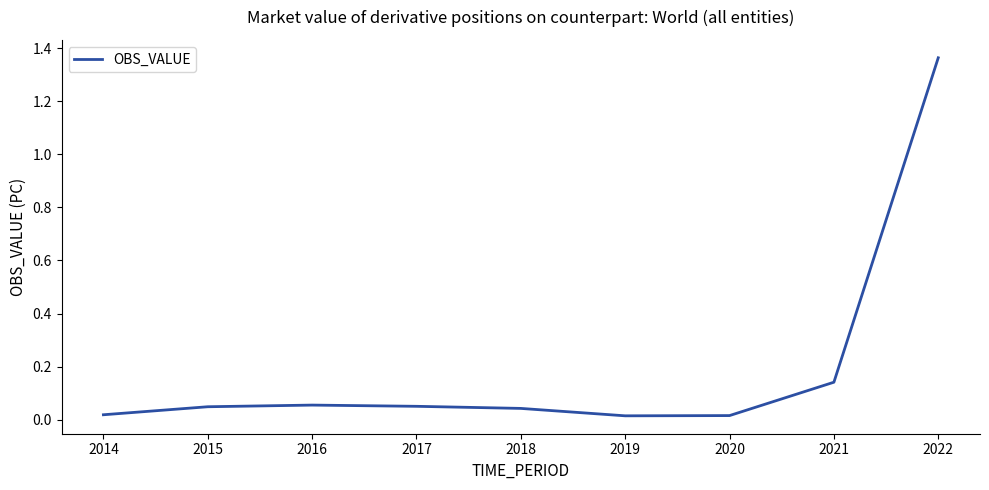

Between 2015 and 2021, which is larger?

2021